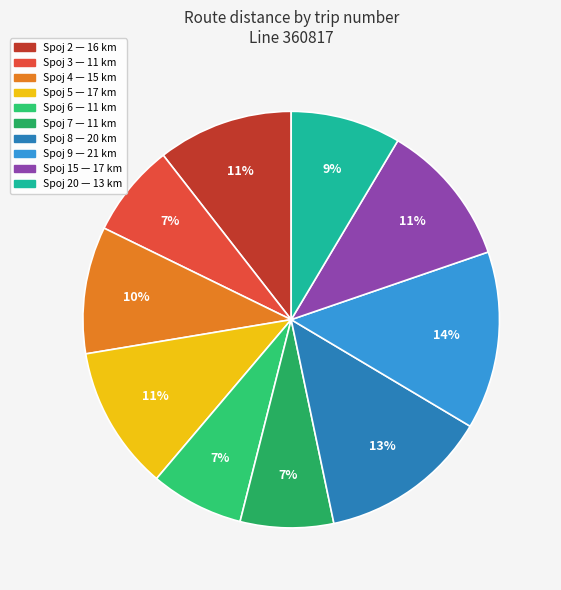

To the nearest percent, what is the difference between the largest and smallest slice percentages?

7%